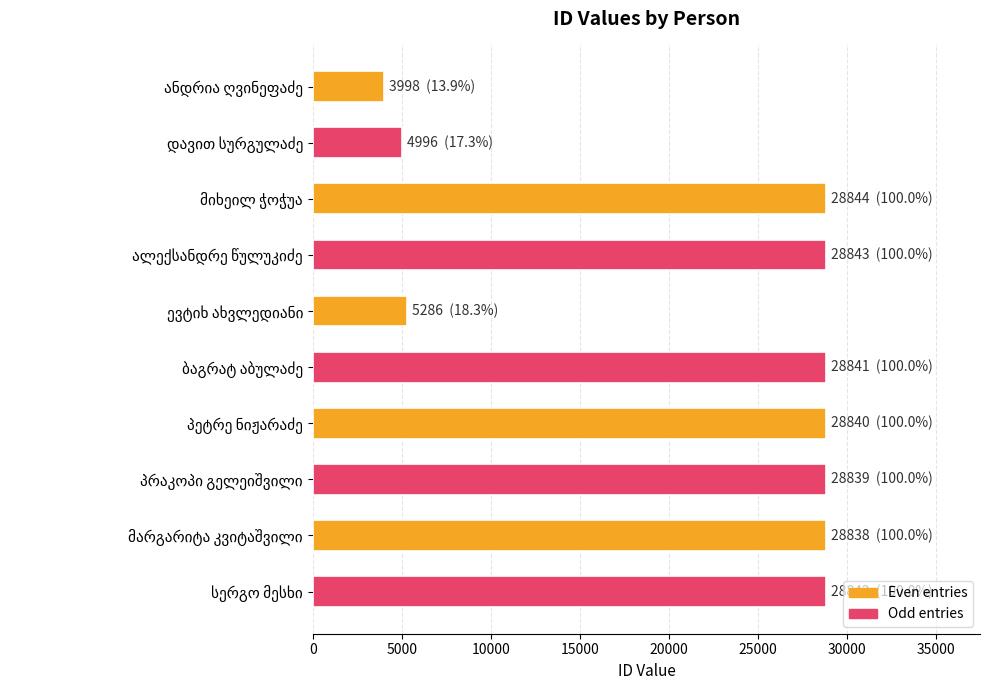

What is the sum of all values?

216167